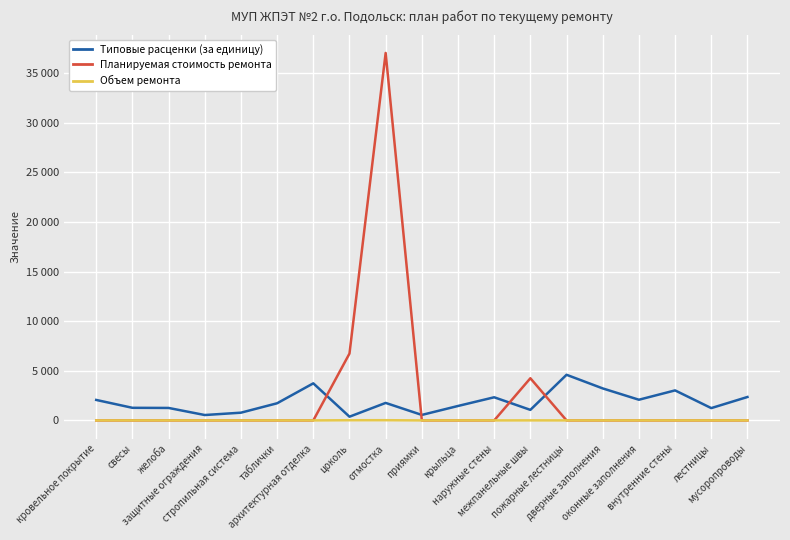

Does the chart have visible grid lines?

Yes